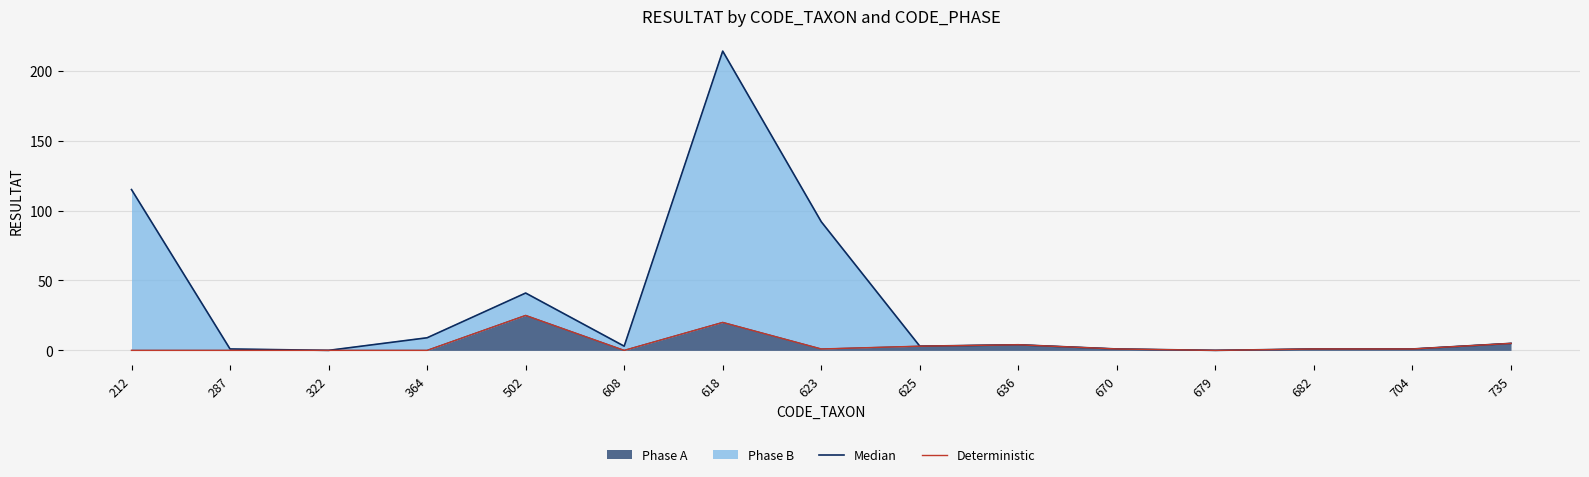

The Deterministic series shows 5 at 735. True or false?

True